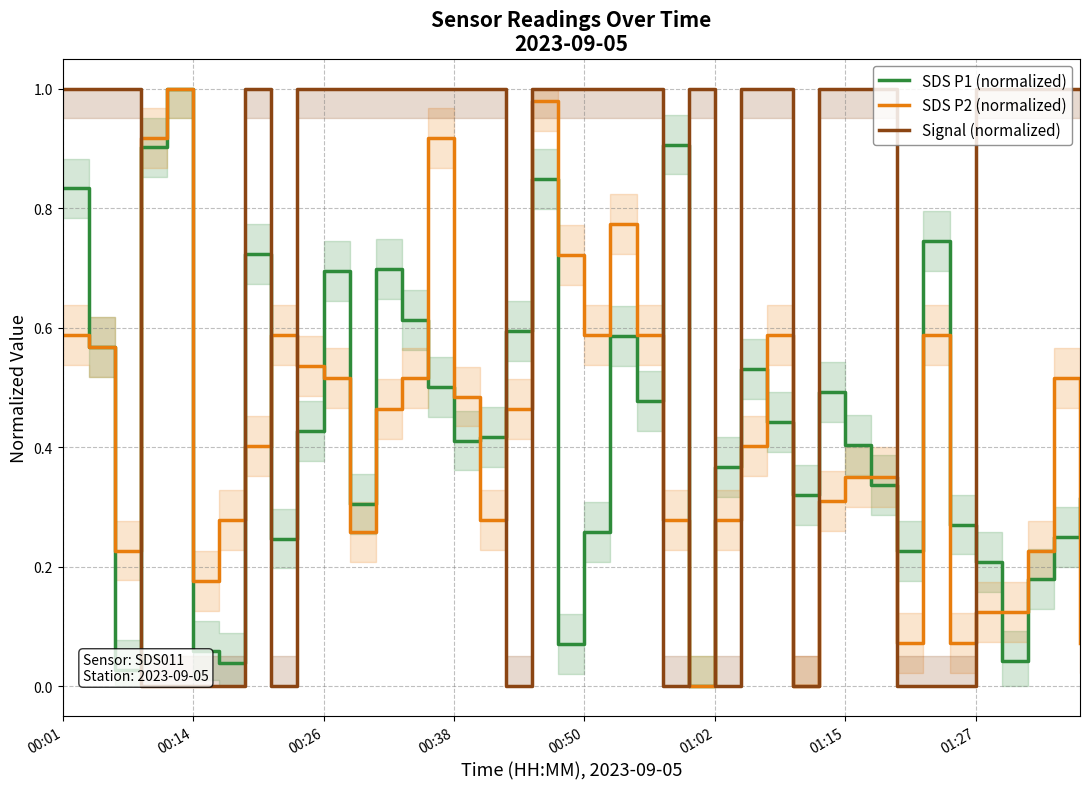

What is the sum of the SDS P1 (normalized) values at 00:50 and 28?

1.3